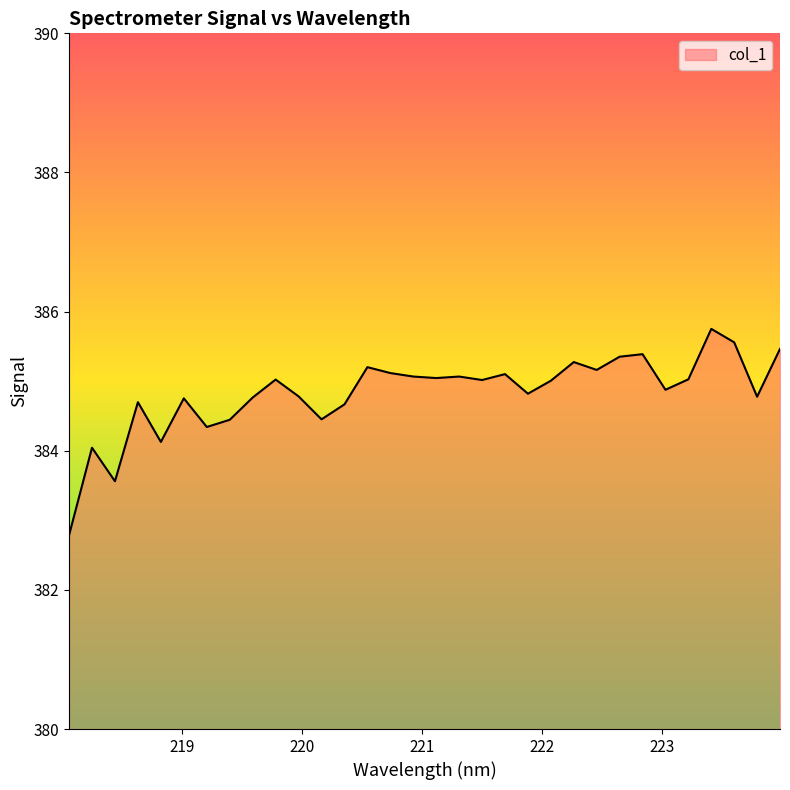

What is the maximum value shown in the chart?

385.8